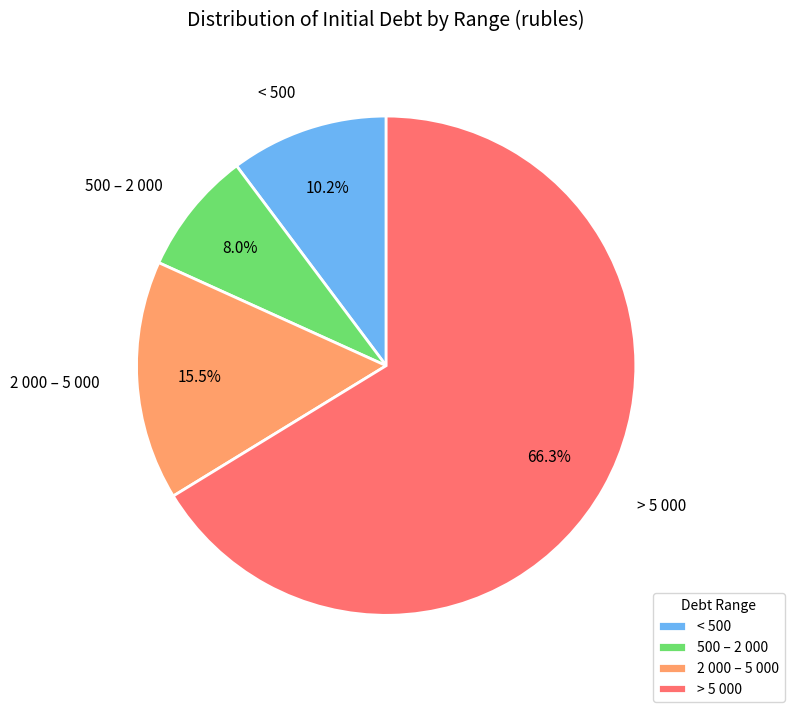

Count the number of slices in the pie.

4